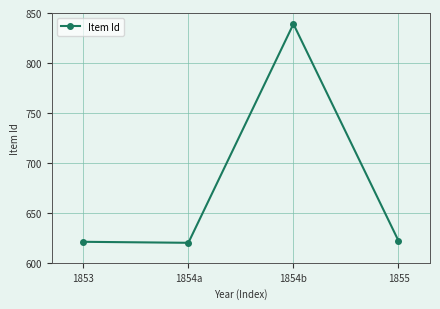

What is the maximum value shown in the chart?

839